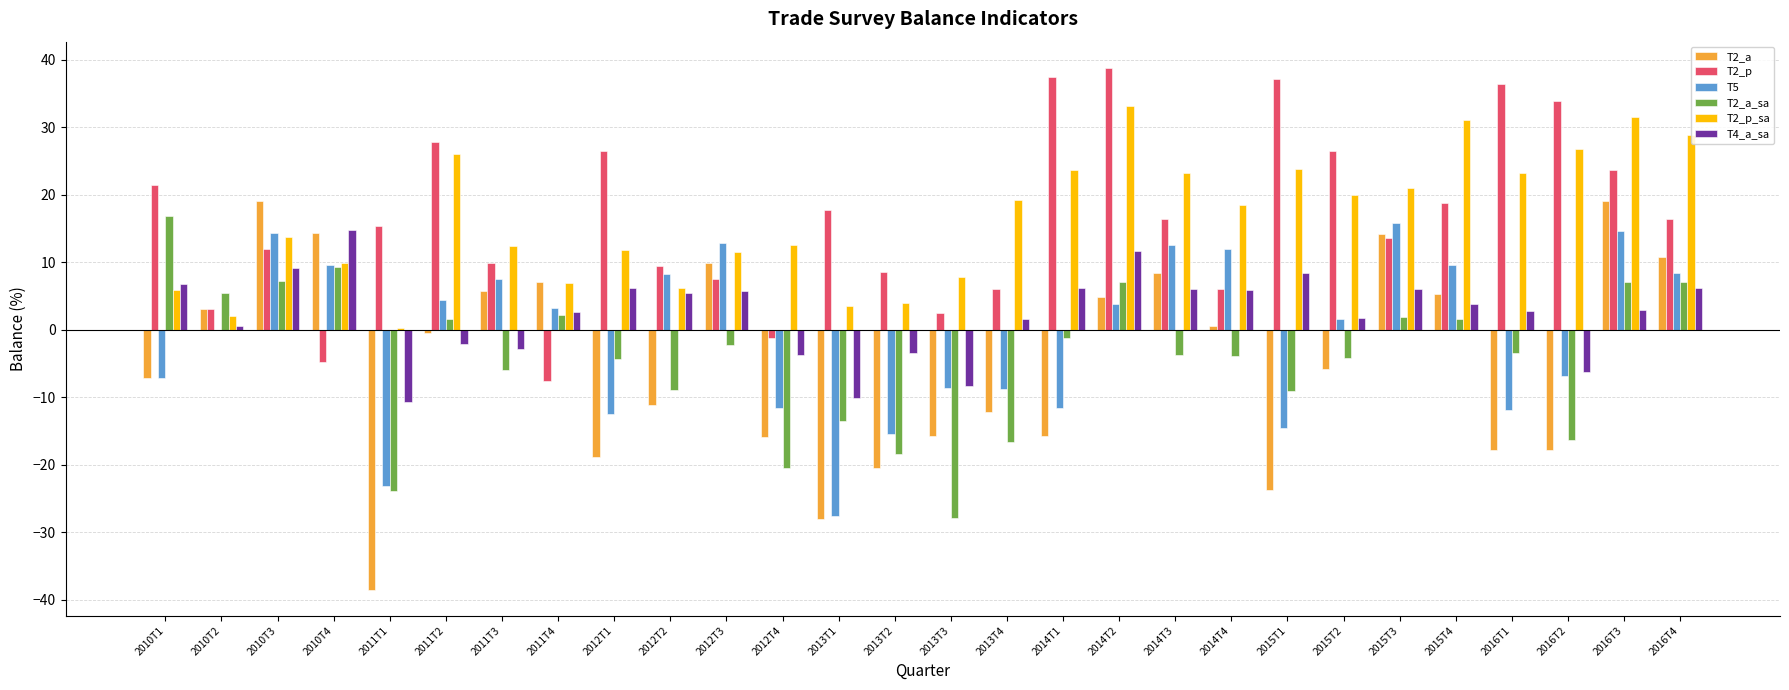

What is the sum of all T5 values?

-21.2